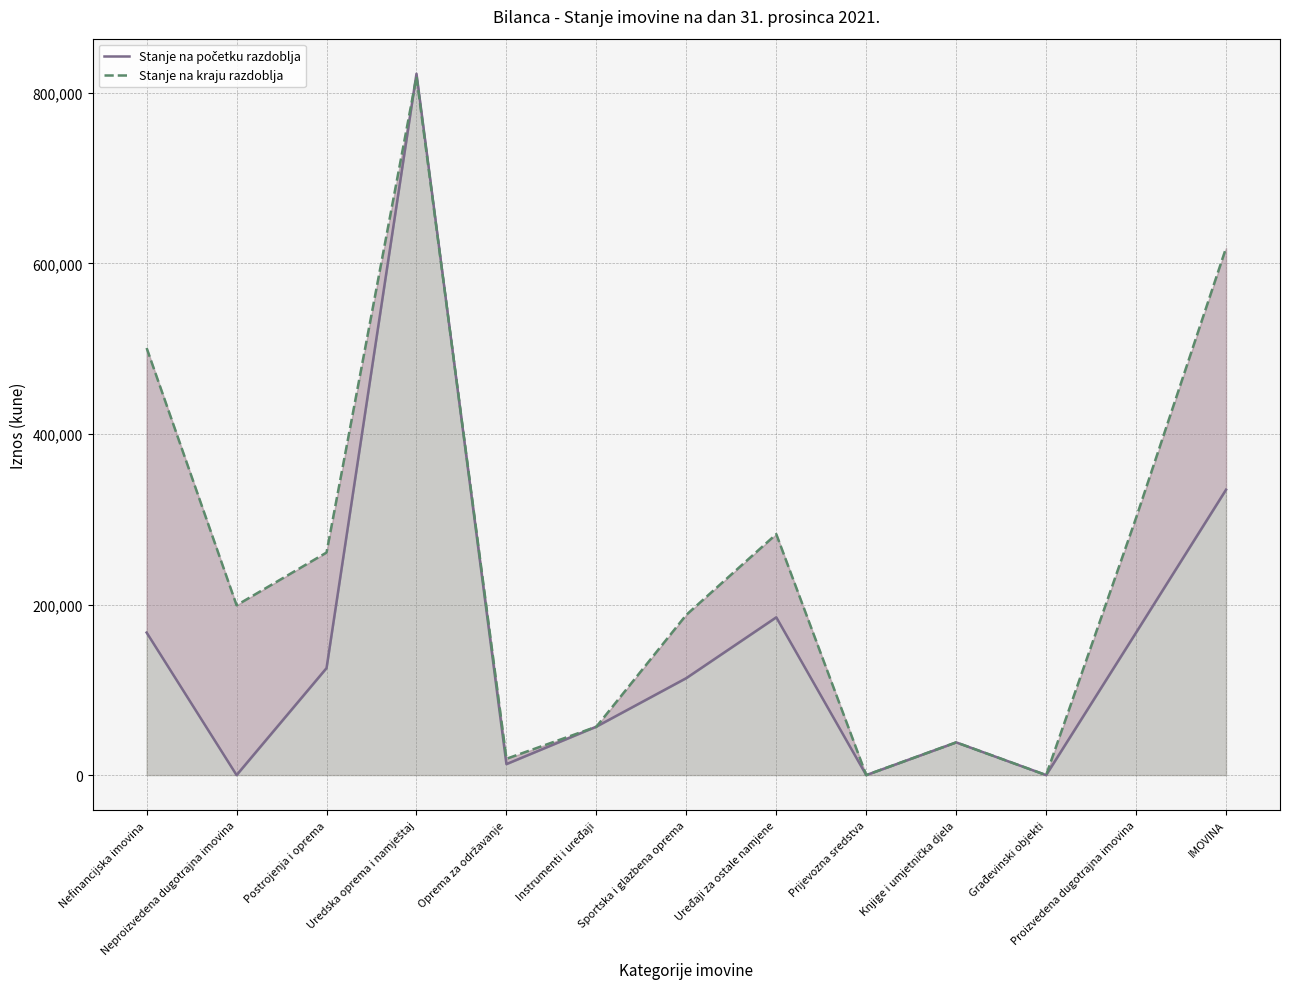

Which series has the widest spread of values?

Stanje na početku razdoblja